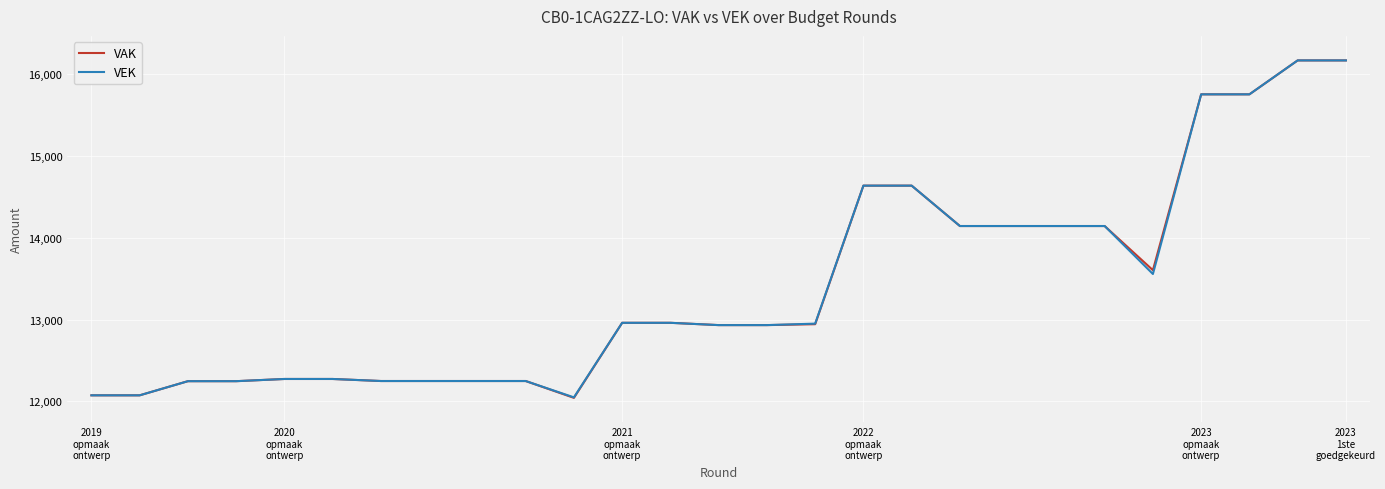

What is the lowest value of the VAK series?

12042